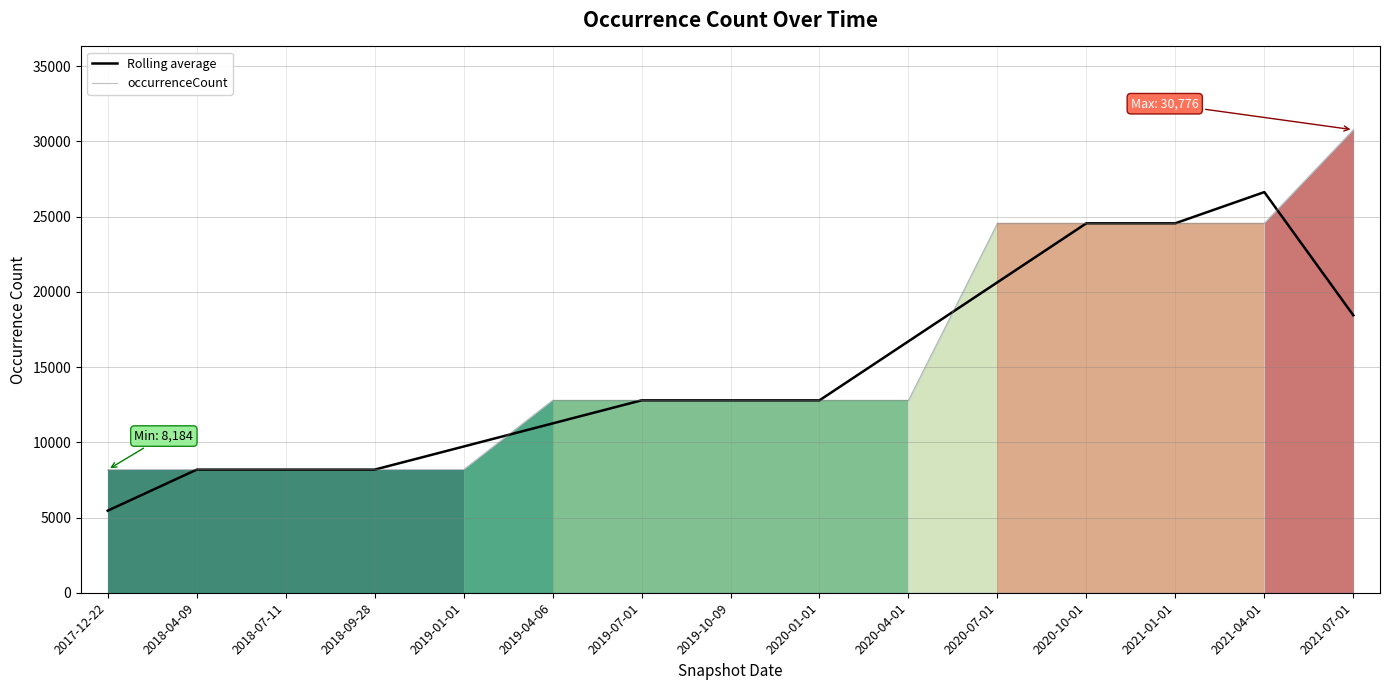

At which label is occurrenceCount closest to 19480?

2020-07-01